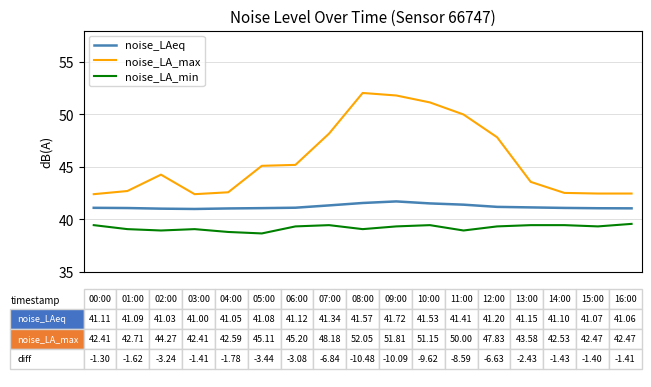

True or false: noise_LA_max and noise_LAeq intersect in this chart.

False